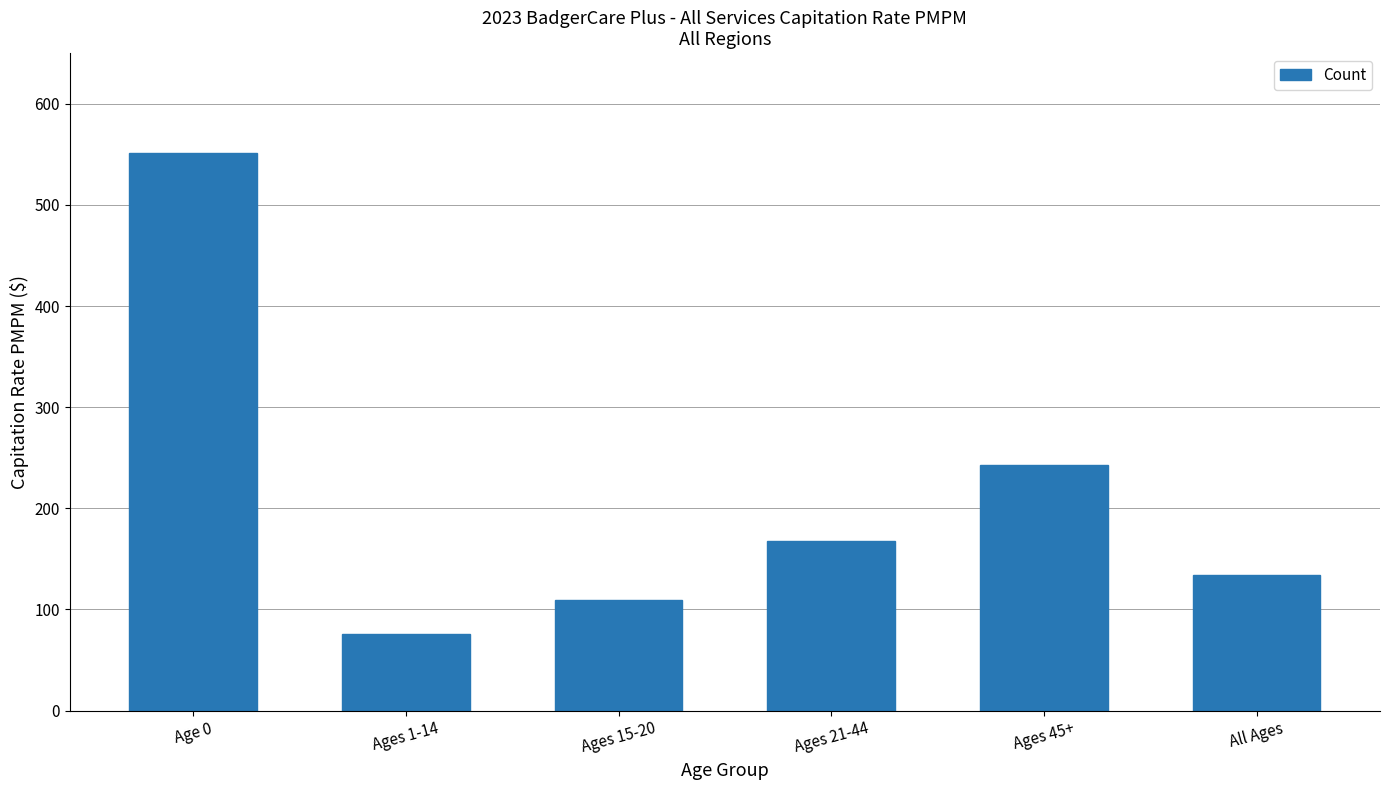

At which label does the data first exceed 167?

Age 0